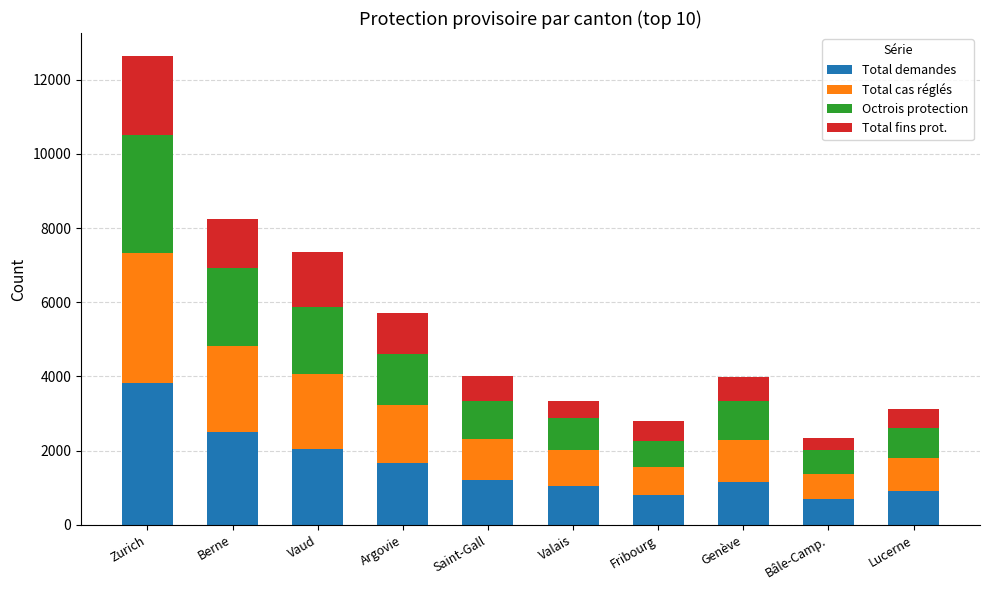

What is the total value across all series at Berne?

8250